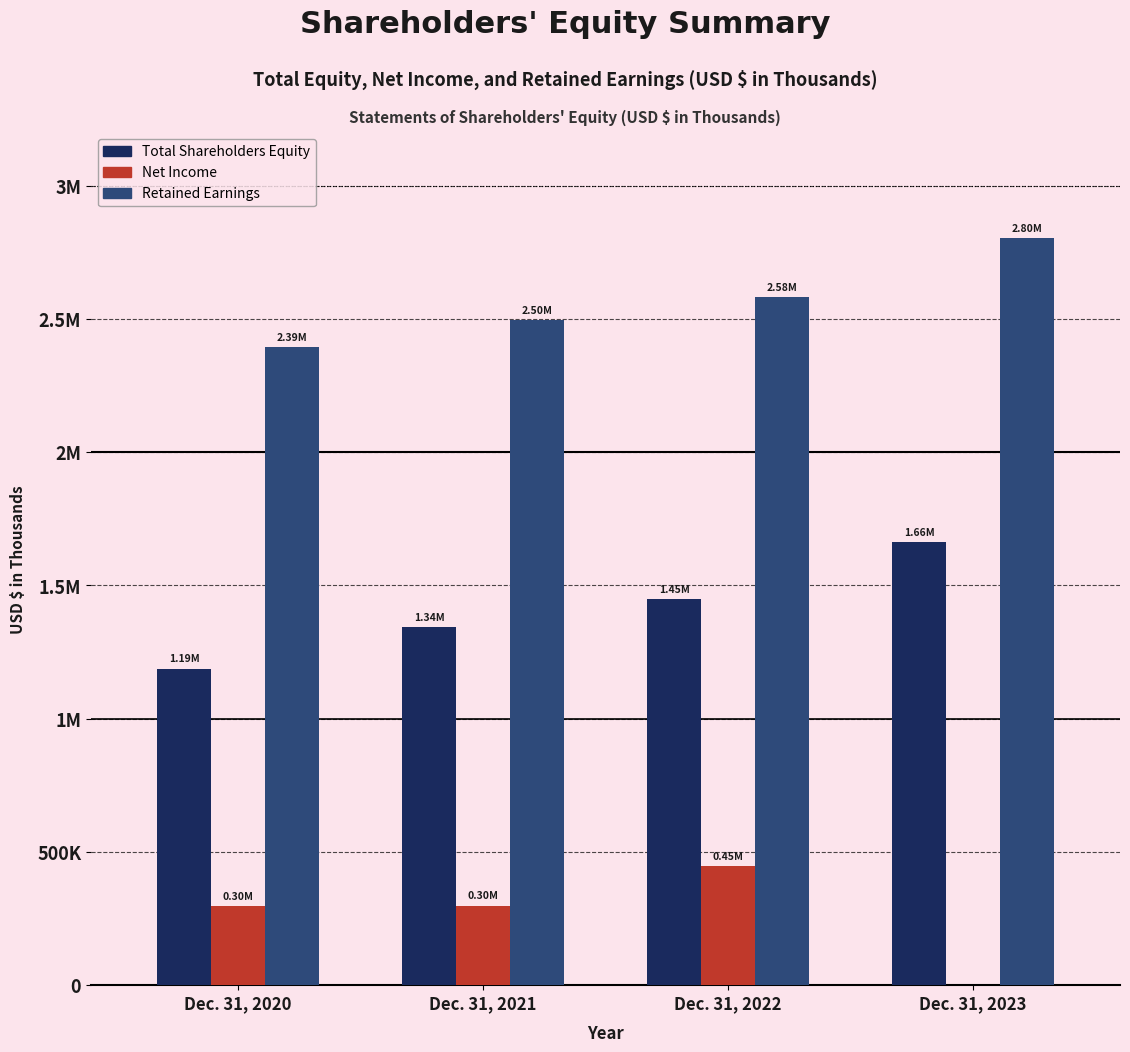

Reading left to right, transcribe all the data shown in this chart.

Total Shareholders Equity: Dec. 31, 2020=1188048	Dec. 31, 2021=1342478	Dec. 31, 2022=1448408	Dec. 31, 2023=1662835
Net Income: Dec. 31, 2020=297860	Dec. 31, 2021=298569	Dec. 31, 2022=446061	Dec. 31, 2023=0
Retained Earnings: Dec. 31, 2020=2393624	Dec. 31, 2021=2495190	Dec. 31, 2022=2583261	Dec. 31, 2023=2803689